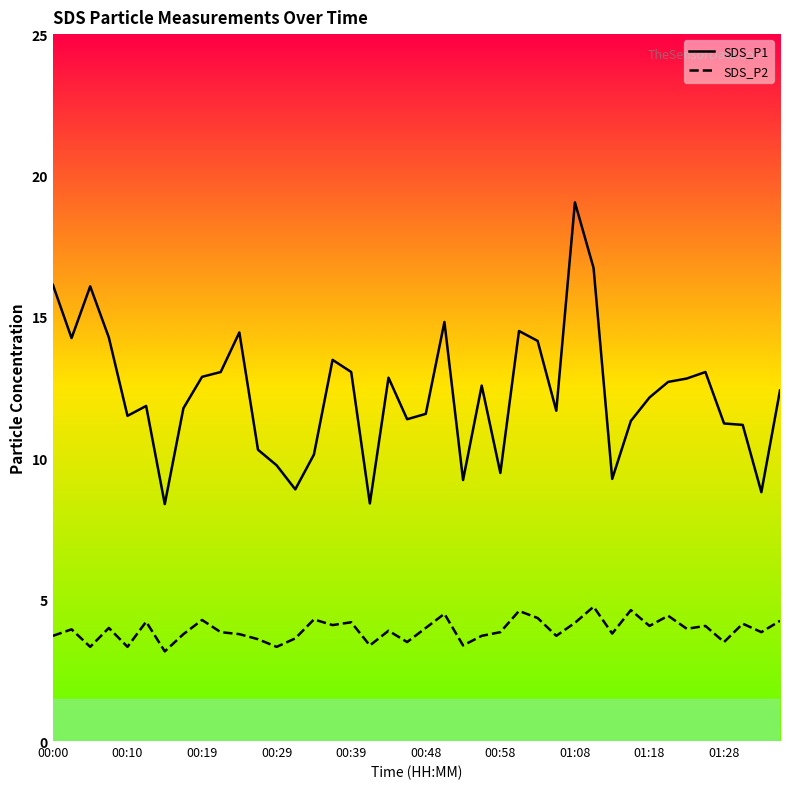

True or false: SDS_P1 and SDS_P2 cross at least once.

False